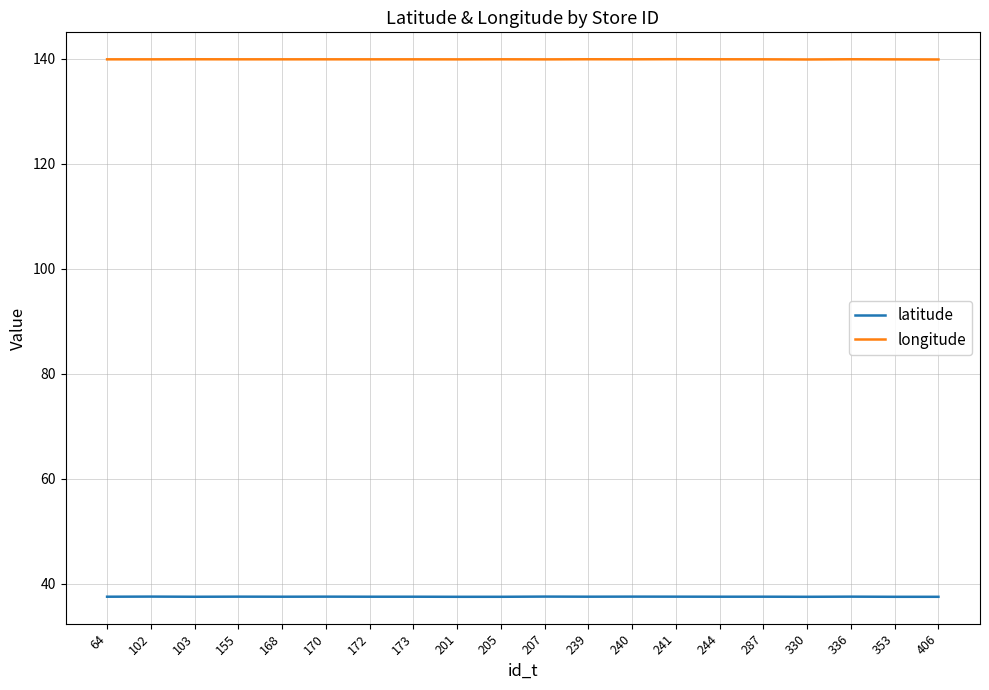

Count the number of data series in this chart.

2